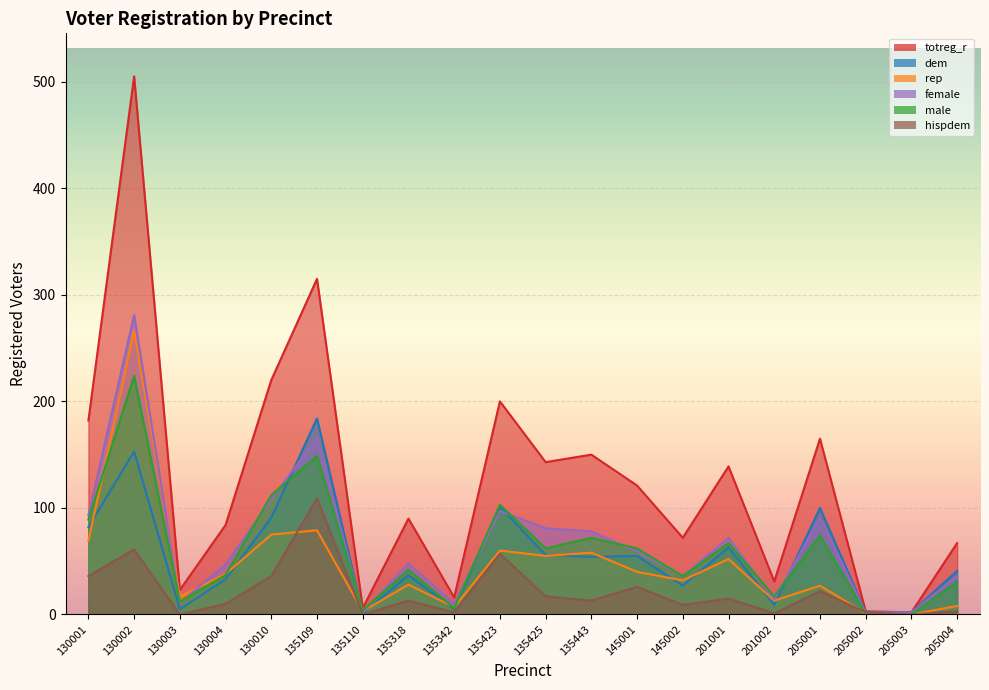

Which series has the largest range (max minus min)?

totreg_r